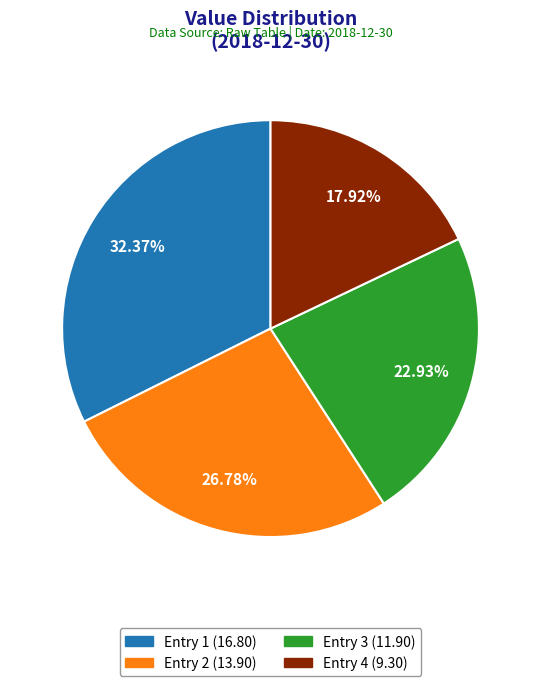

Is there any slice that represents more than half of the pie?

No